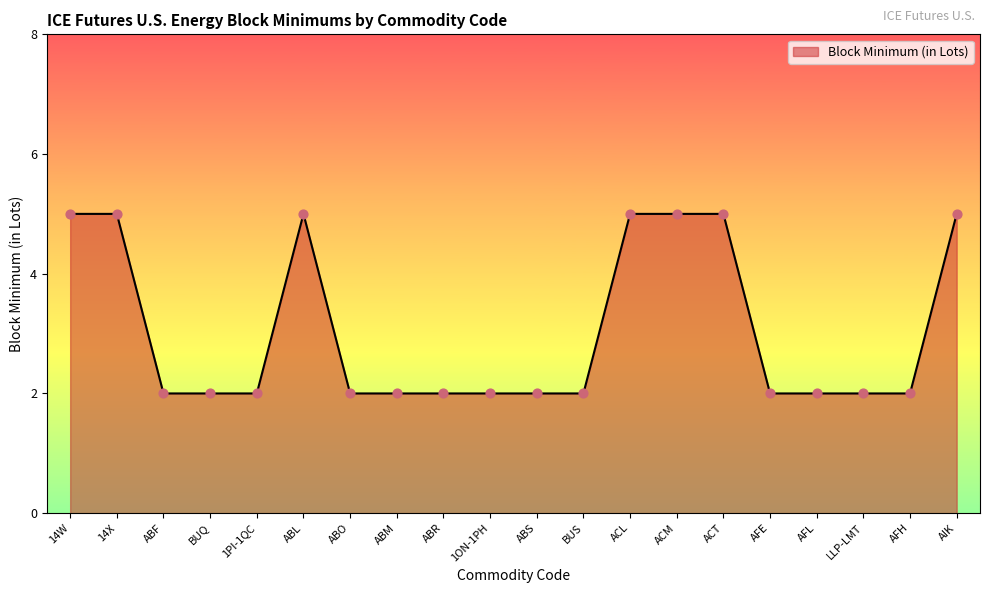

What is the change in value from ABL to 1ON-1PH?

-3